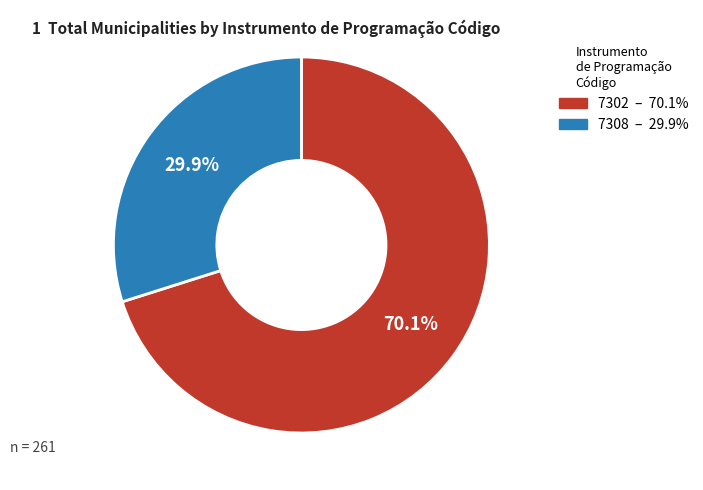

Does any single category account for the majority?

Yes